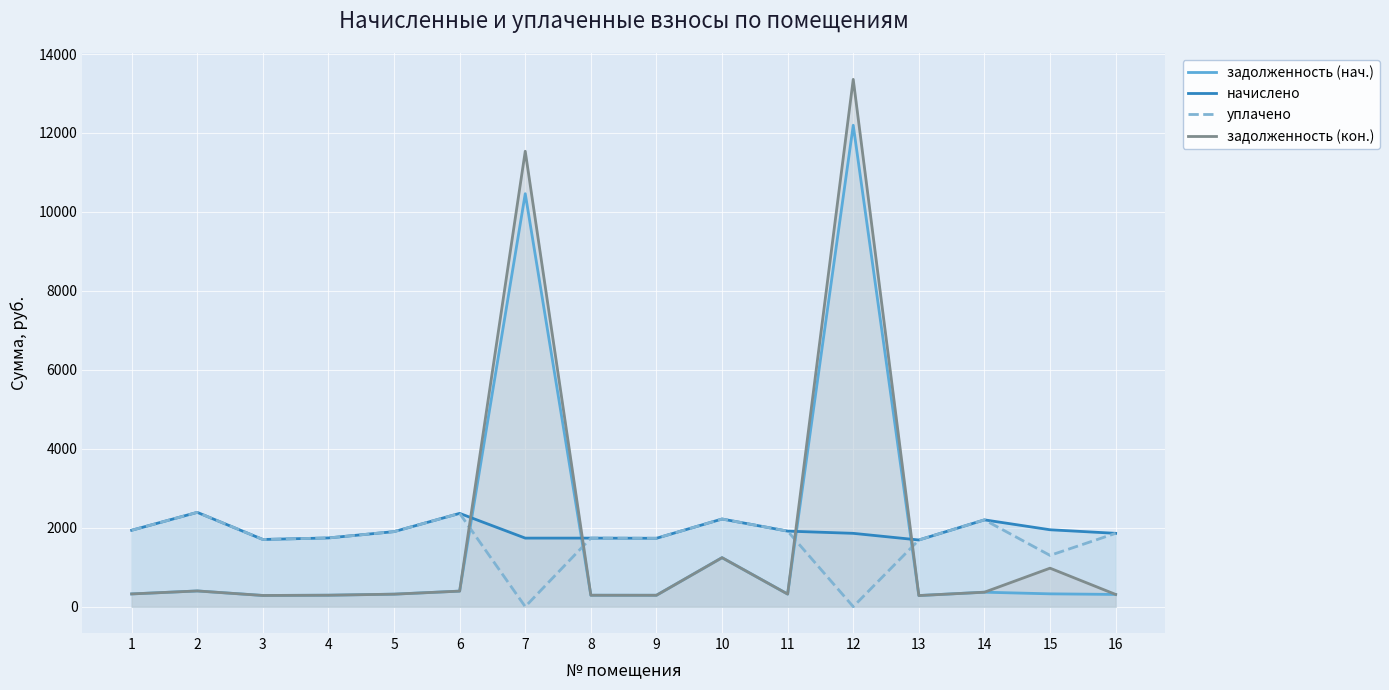

What is the sum of all задолженность (кон.) values?

30971.1